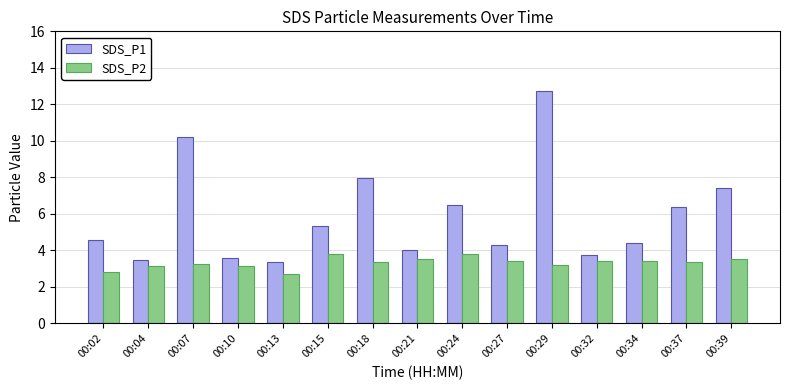

How many categories are shown in the chart?

15